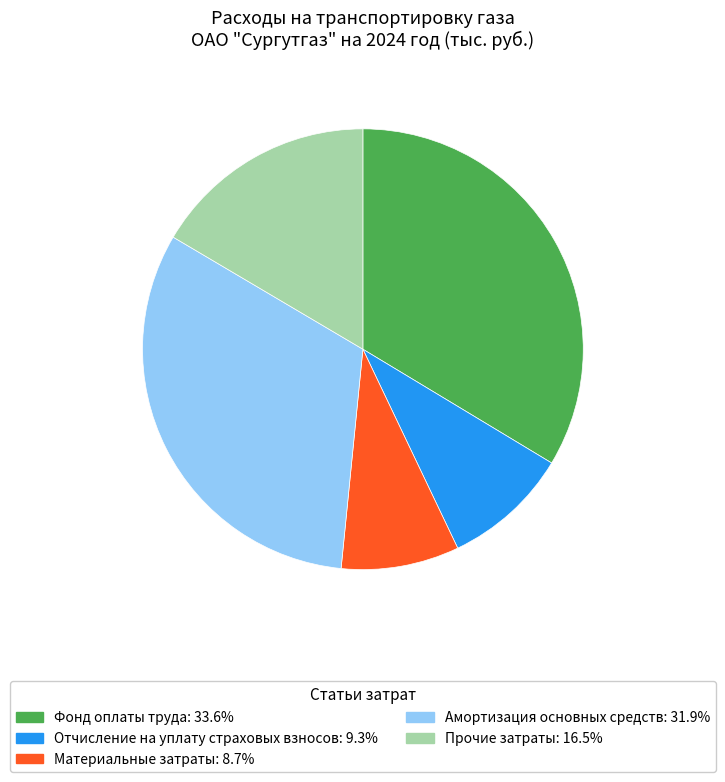

Does Фонд оплаты труда represent more than half of the total?

No